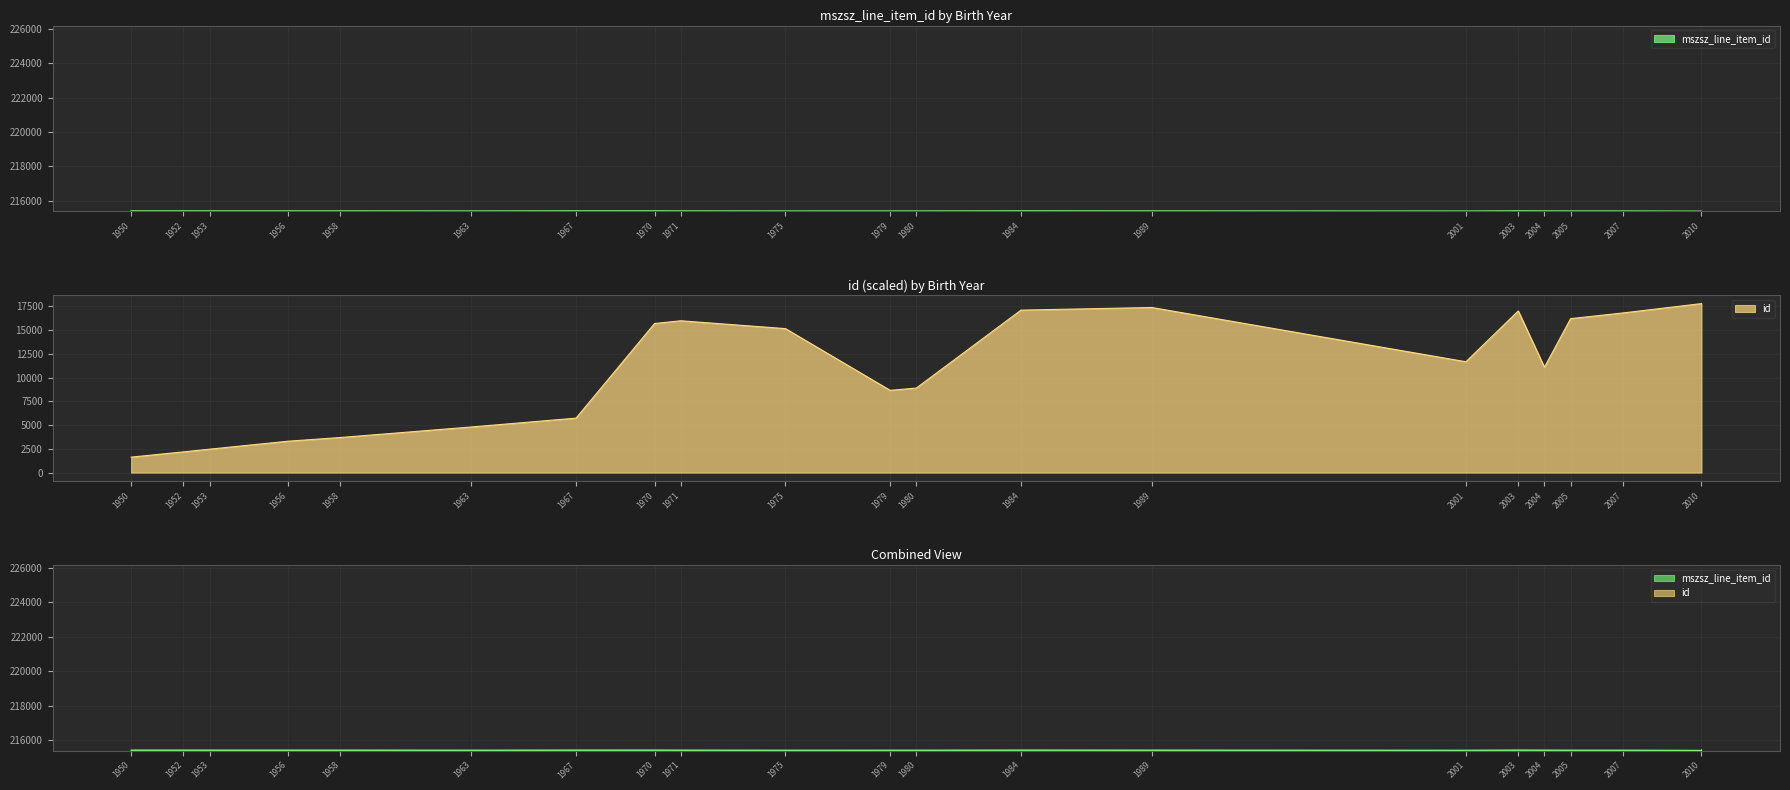

At which label is mszsz_line_item_id closest to 215402?

1975